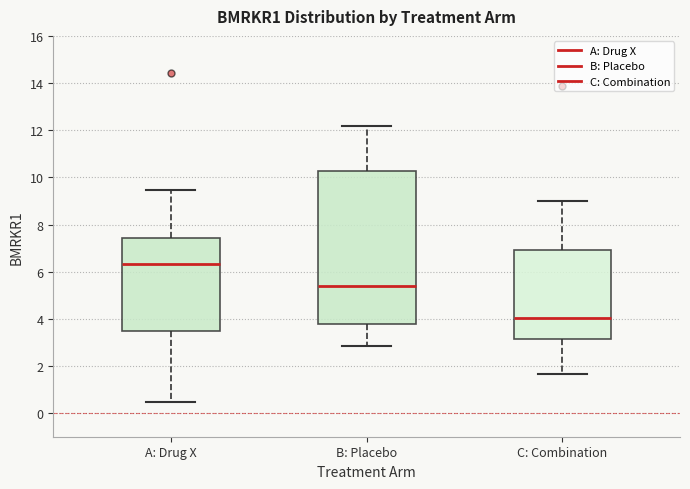

Where does the median line of the box for B: Placebo sit on the y-axis? The values are not printed on the chart, so give them approximately, as read against the axis.

5.4